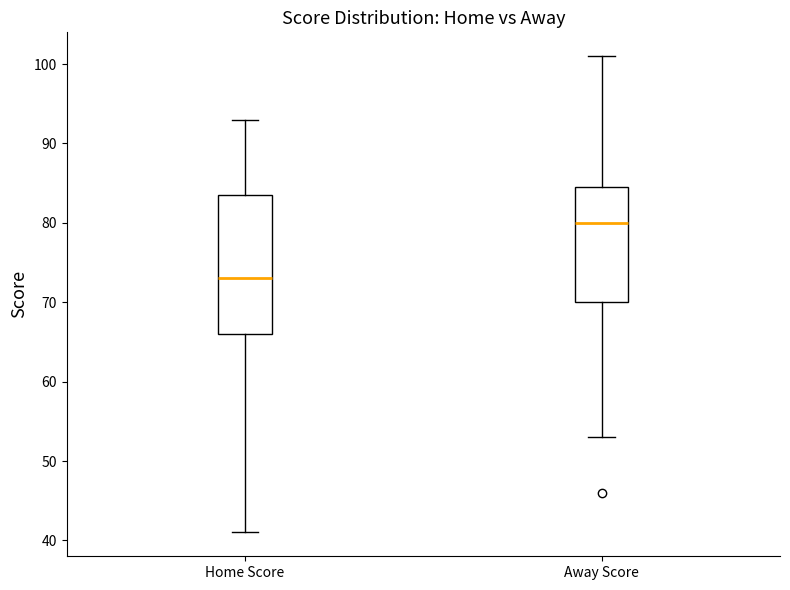

Where does the median line of the box for Home Score sit on the y-axis? The values are not printed on the chart, so give them approximately, as read against the axis.

73